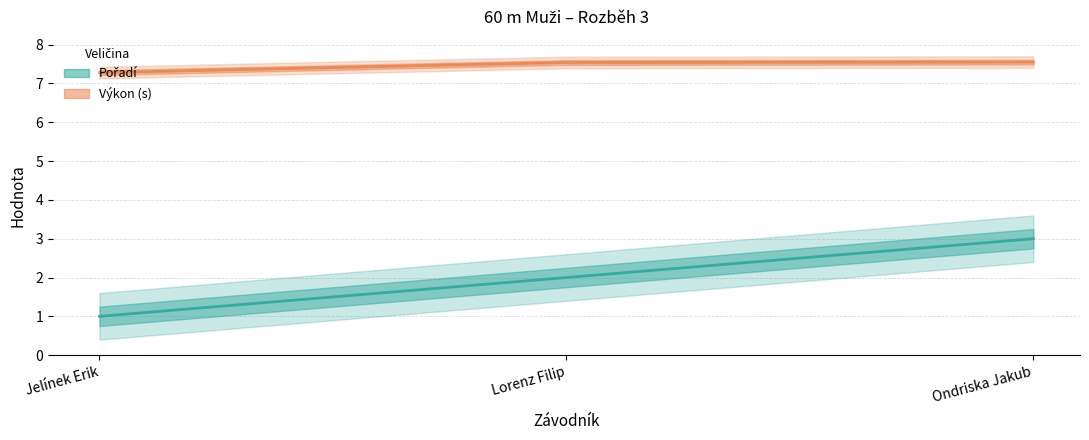

Which series has the largest total across all categories?

Výkon (s)